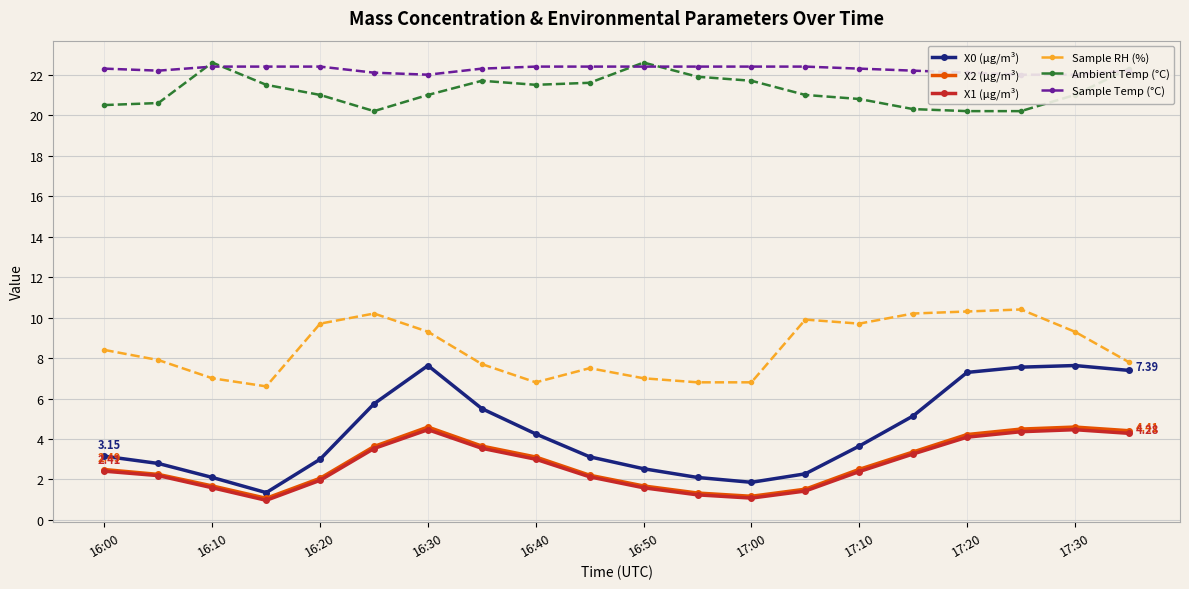

At which category is the sum across all series the highest?

17